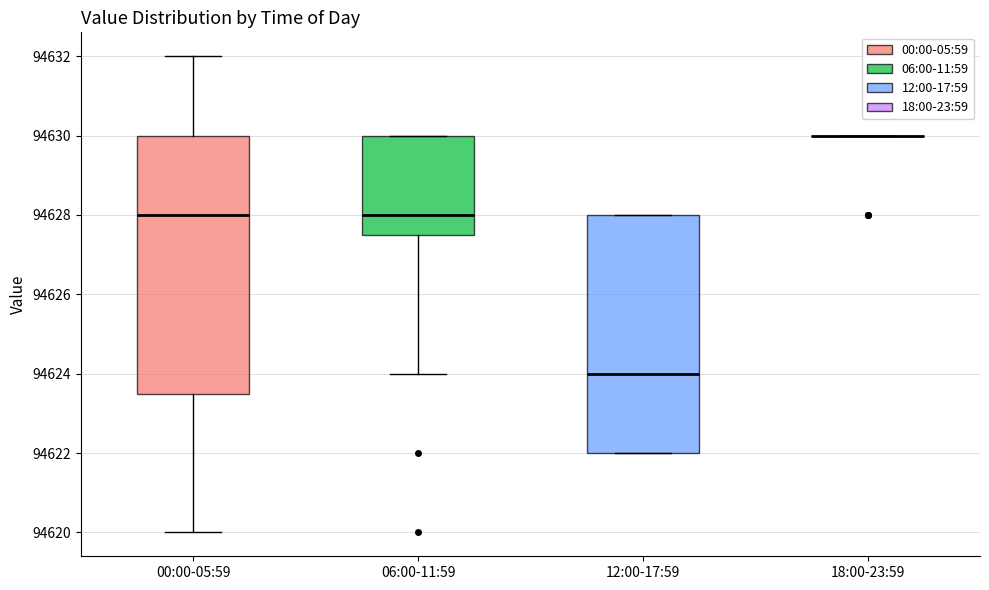

Reading left to right, read every box against the y-axis: the position of its median line, the range the box covers, and the ends of its whiskers. The values are not printed on the chart, so give them approximately, as read against the axis.

00:00-05:59: median 94628.0, box 94623.6 to 94630.0, whiskers 94620.0 to 94632.0
06:00-11:59: median 94628.0, box 94627.6 to 94630.0, whiskers 94624.0 to 94630.0
12:00-17:59: median 94624.0, box 94622.0 to 94628.0, whiskers 94622.0 to 94628.0
18:00-23:59: box collapsed to a line at 94630.0, whiskers 94630.0 to 94630.0